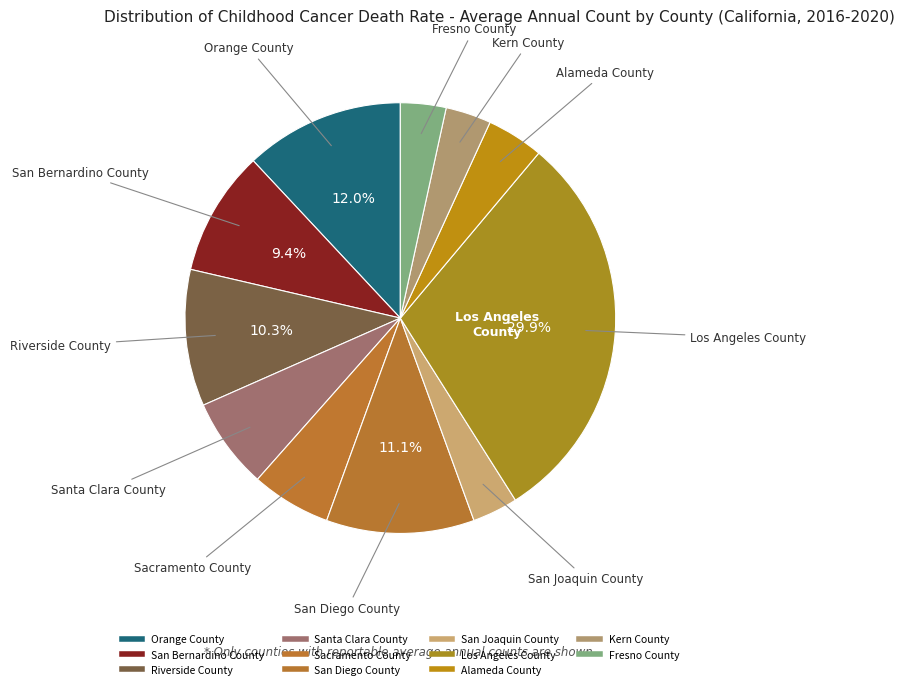

Is it true that Orange County is 25% of the pie?

False